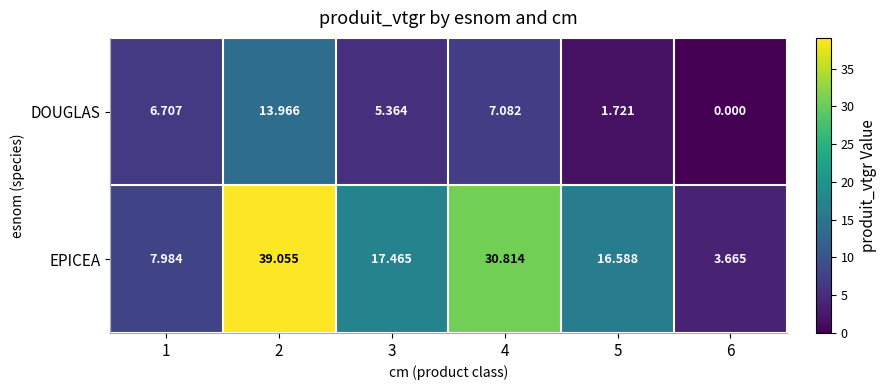

Which series changed the most between 2 and 3?

EPICEA